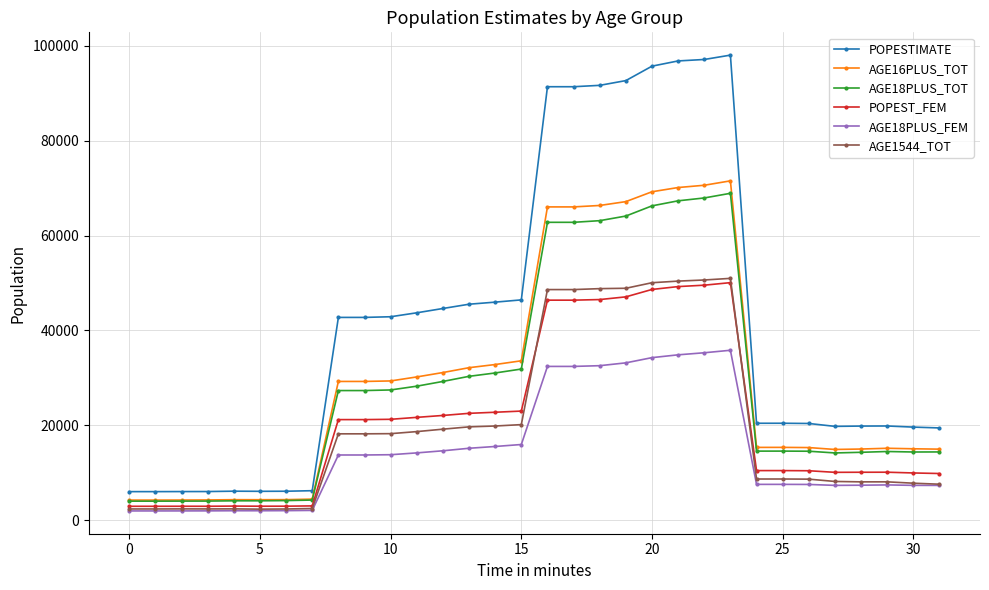

Does the chart display data point markers on the line(s)?

Yes